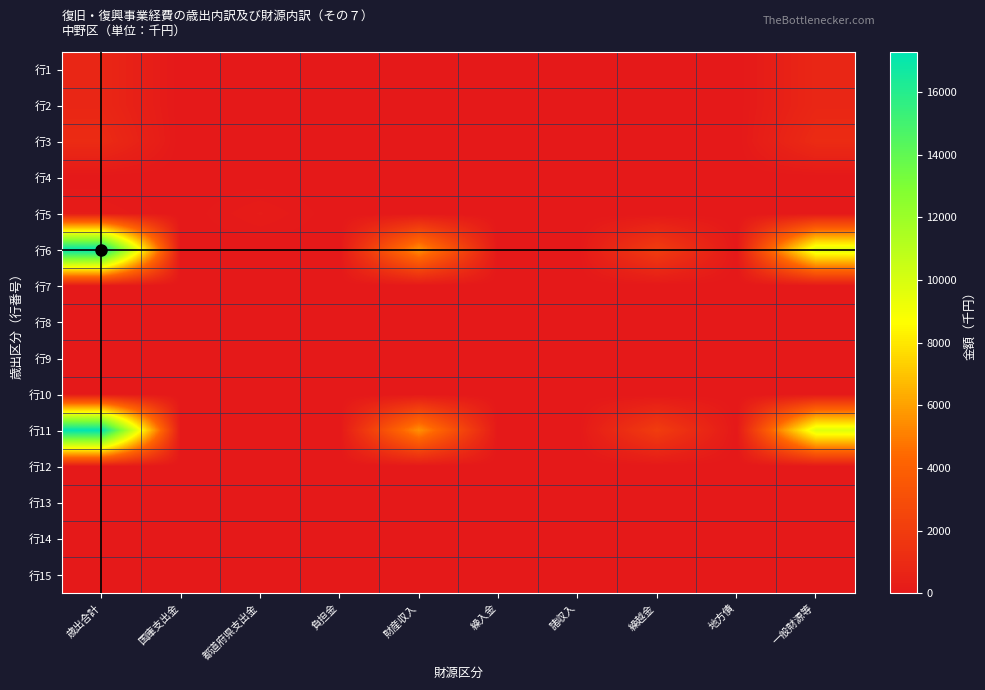

How many distinct data groups are displayed?

15